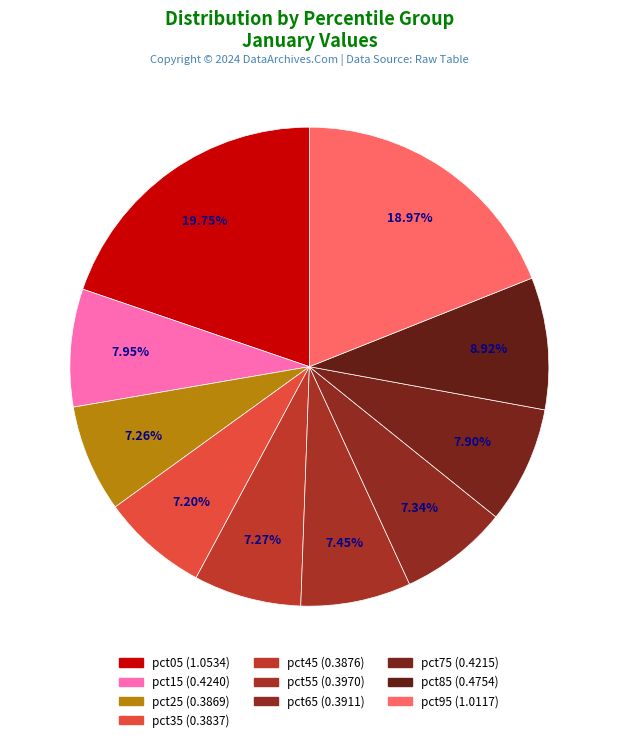

To the nearest percent, what percentage of the pie is pct75?

8%